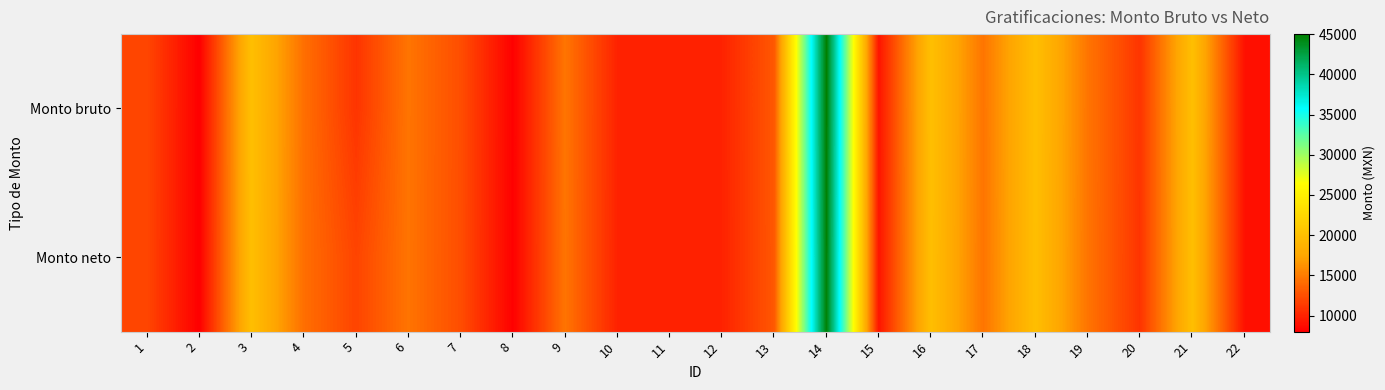

Reading left to right, transcribe all the data shown in this chart.

Monto bruto: 1=12000.0	2=8000.0	3=20000.0	4=14300.0	5=11000.0	6=14600.0	7=12400.0	8=8104.0	9=14600.0	10=10000.0	11=10000.0	12=10000.0	13=13000.0	14=45000.0	15=9200.0	16=20000.0	17=14600.0	18=20000.0	19=14600.0	20=11000.0	21=20000.0	22=9000.0
Monto neto: 1=11982.6	2=8000.0	3=19944.1	4=14271.6	5=11887.4	6=14570.1	7=12380.7	8=8104.0	9=14570.1	10=9992.3	11=9992.3	12=9992.3	13=12977.8	14=44823.8	15=9196.1	16=19944.1	17=14570.1	18=19944.1	19=14570.1	20=10987.4	21=19944.1	22=8997.1